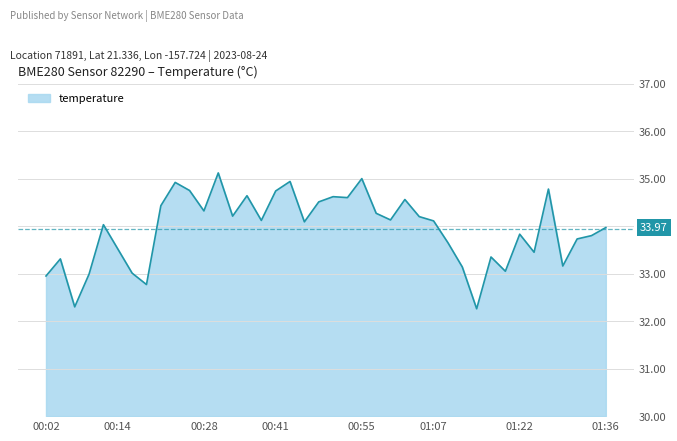

What is the smallest value displayed?

32.3